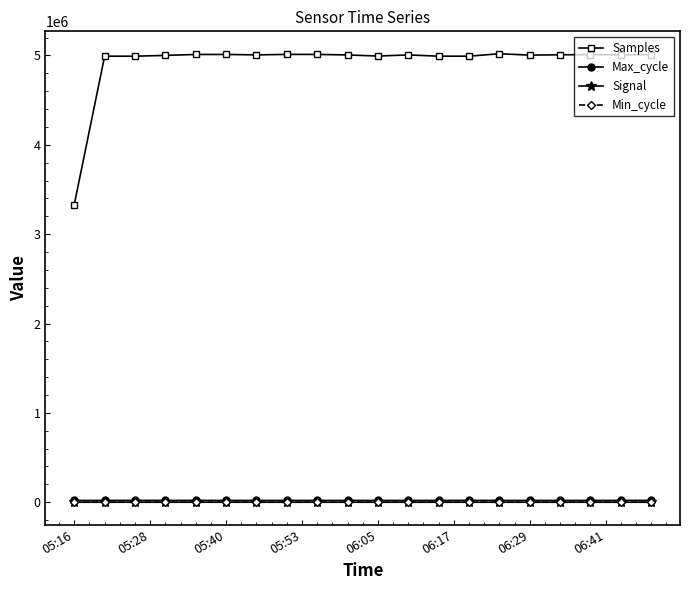

Which series has the widest spread of values?

Samples